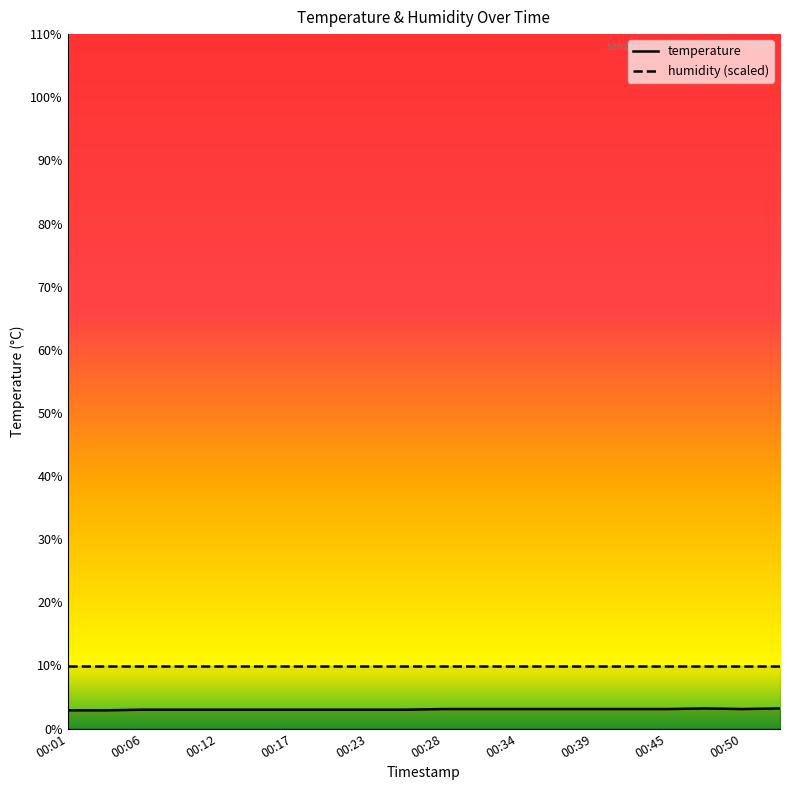

The value at 00:12 is 1.9. True or false?

False